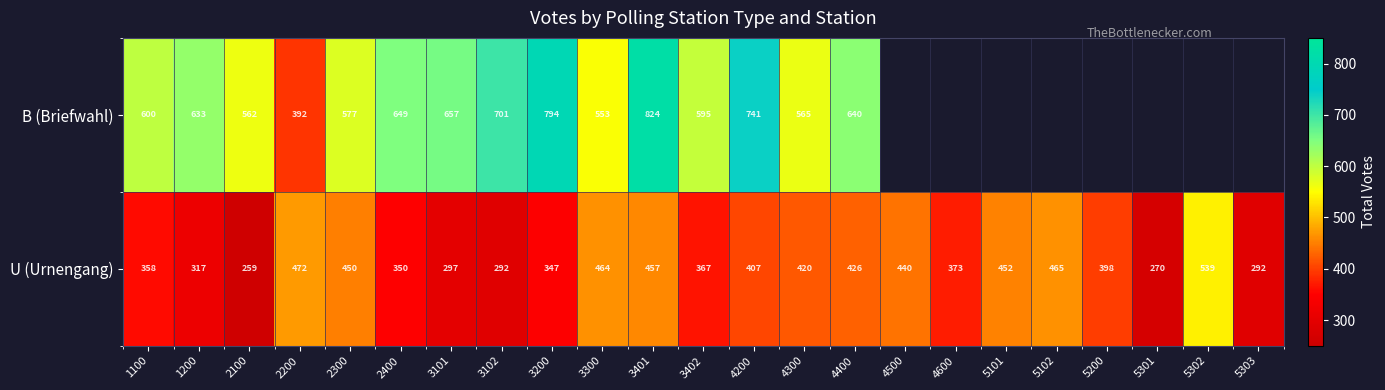

At how many categories does at least one series exceed 644?

6